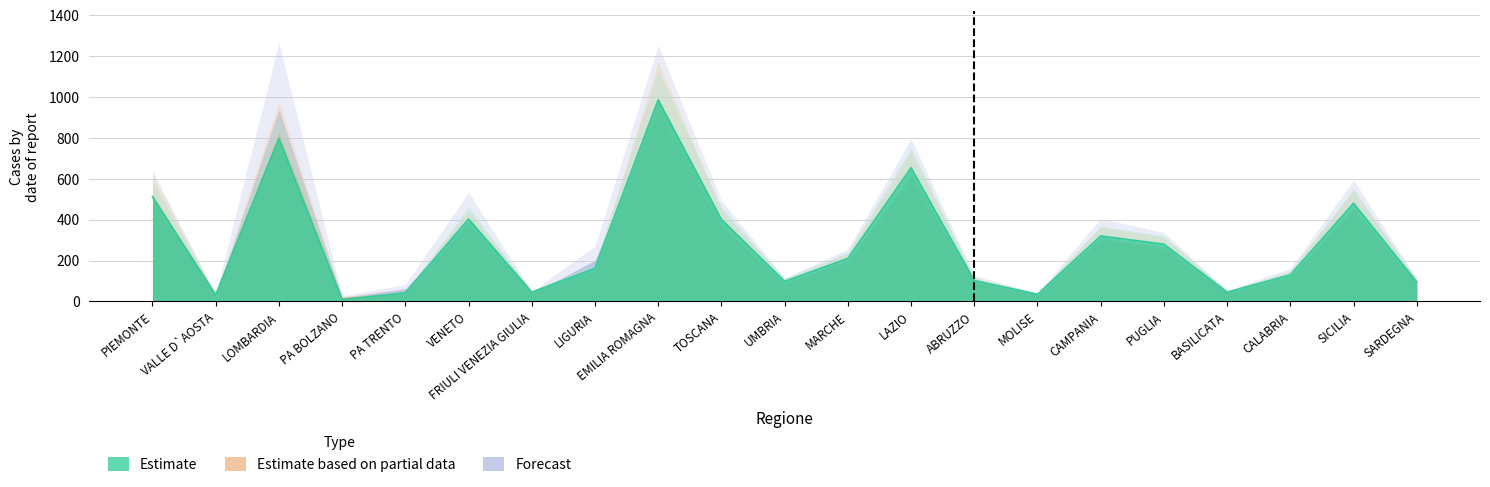

What is the label of the 10th point from the left?

TOSCANA